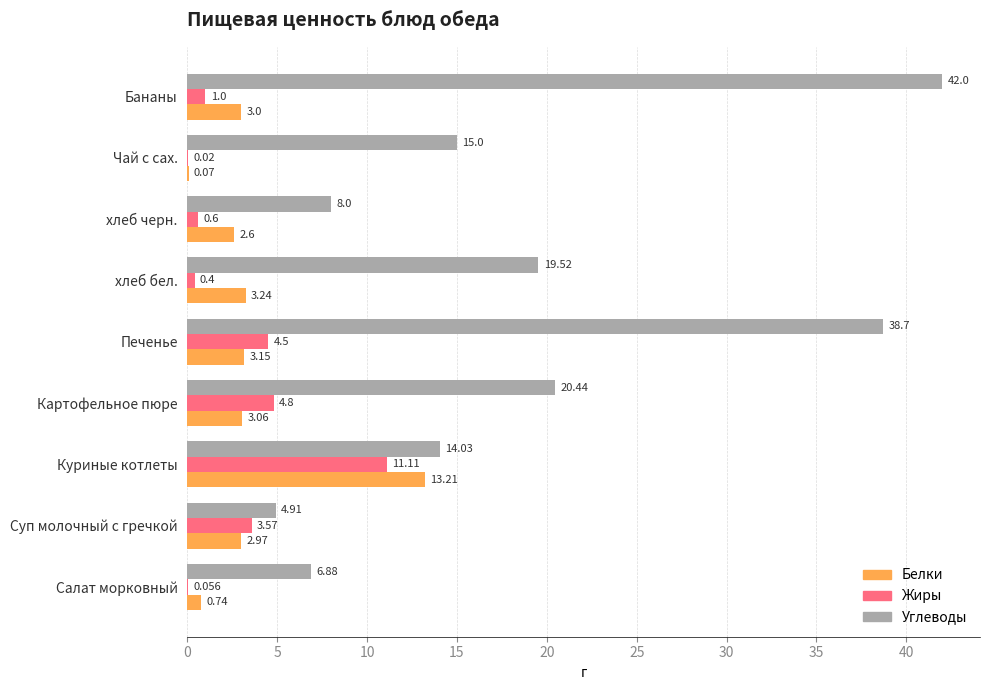

At which label is Углеводы closest to 23?

Картофельное пюре